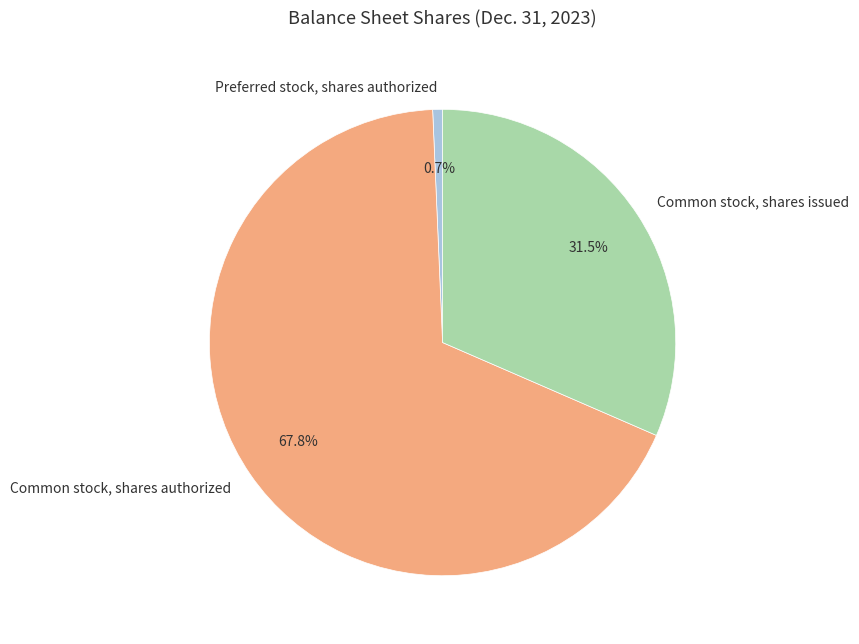

Approximately how many times larger is the value at Common stock, shares issued compared to Preferred stock, shares authorized?

46.5